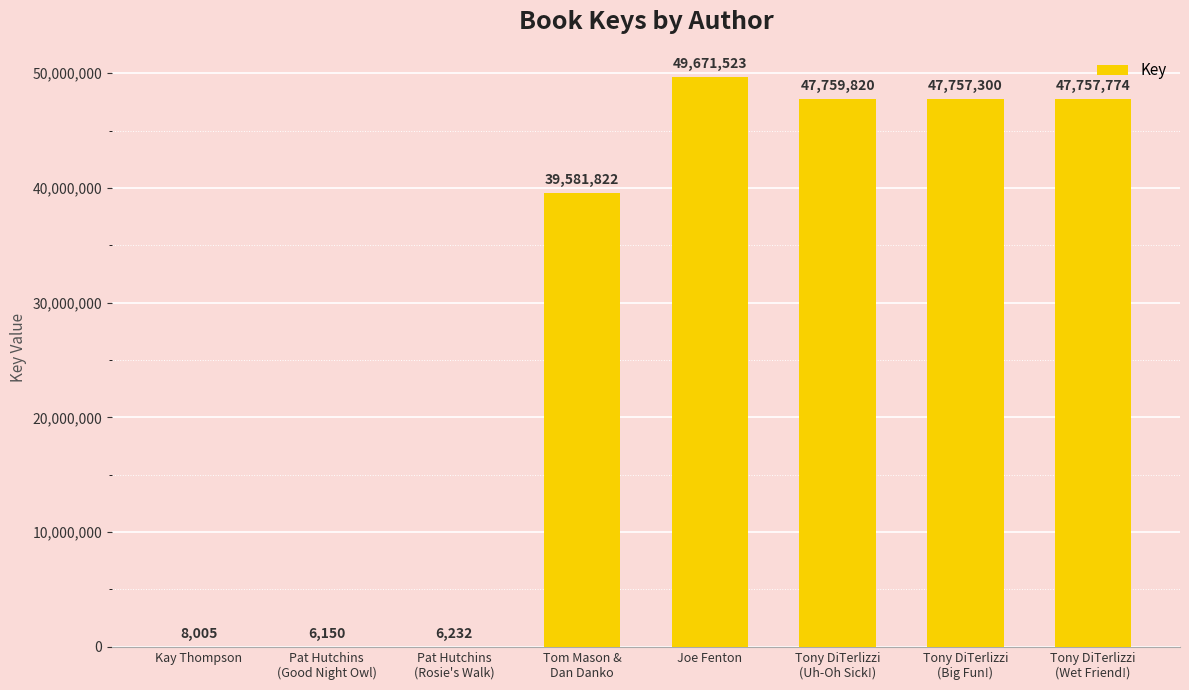

Reading left to right, what are all the values shown in this chart?

8005	6150	6232	39581822	49671523	47759820	47757300	47757774